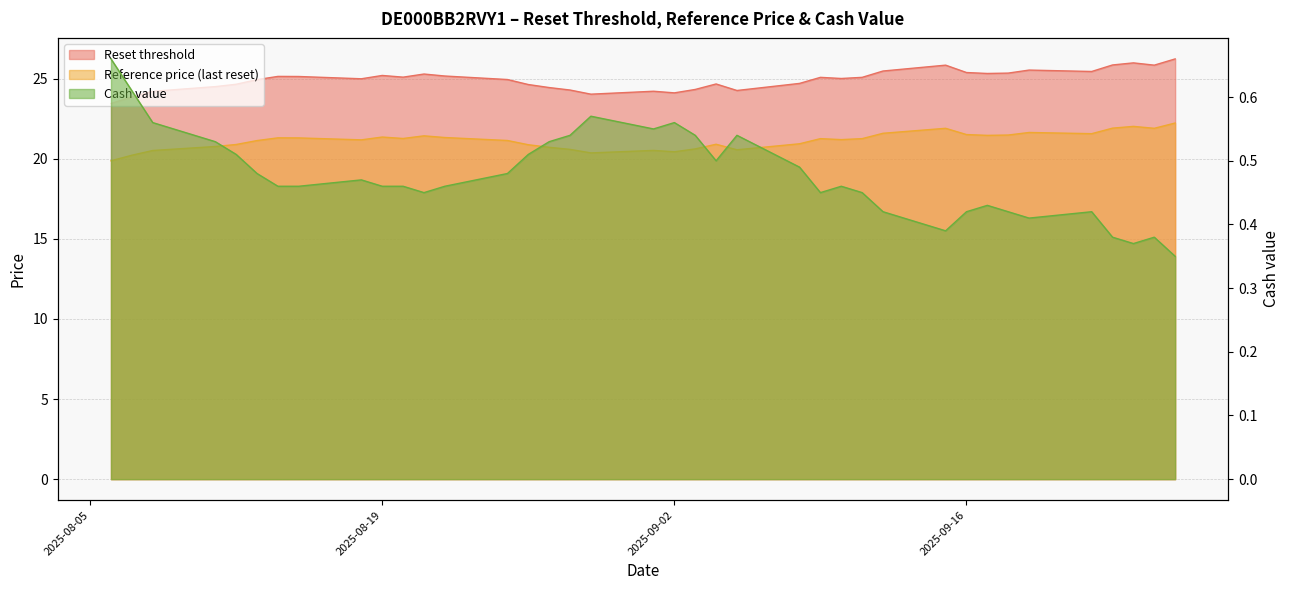

The Cash value series shows 0.4 at 2025-09-12. True or false?

True